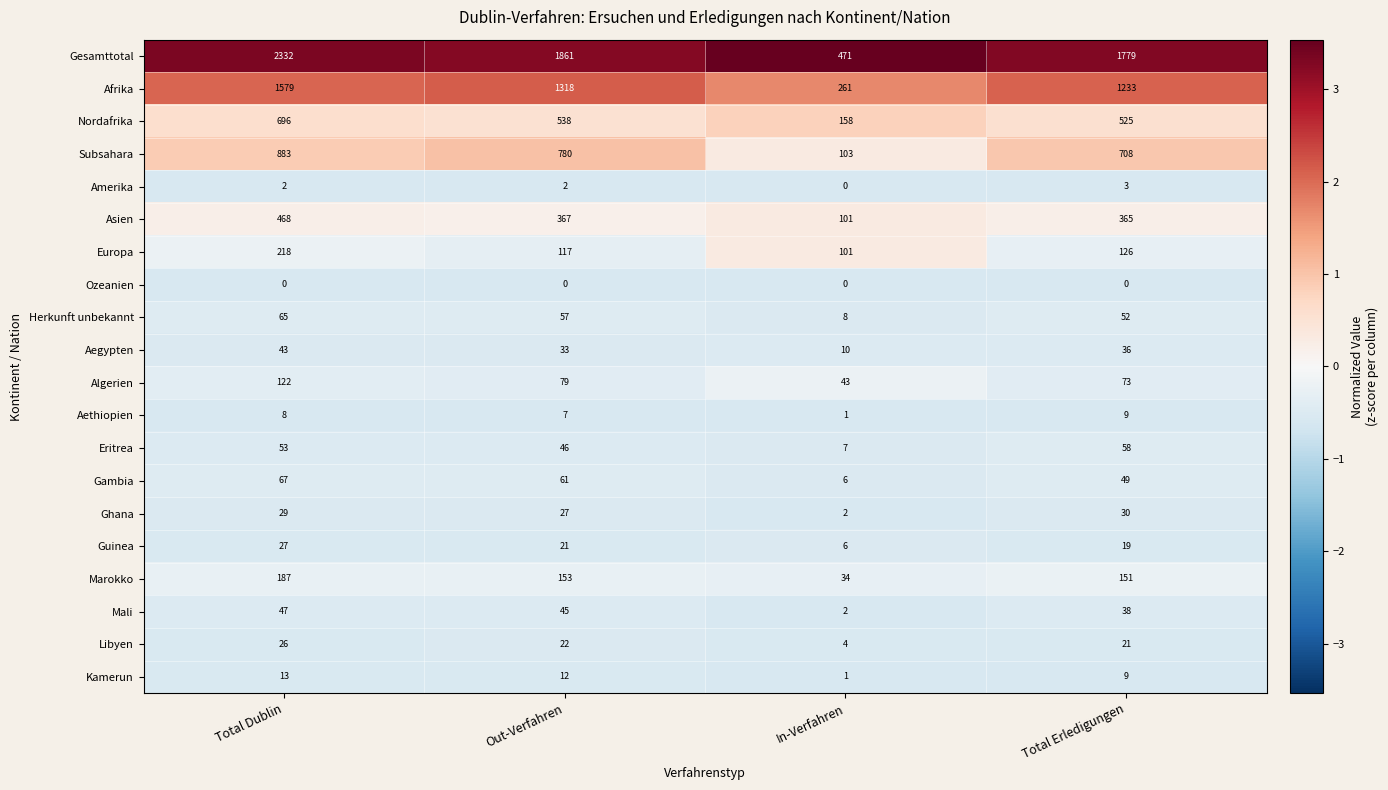

Which series has the widest spread of values?

Gesamttotal